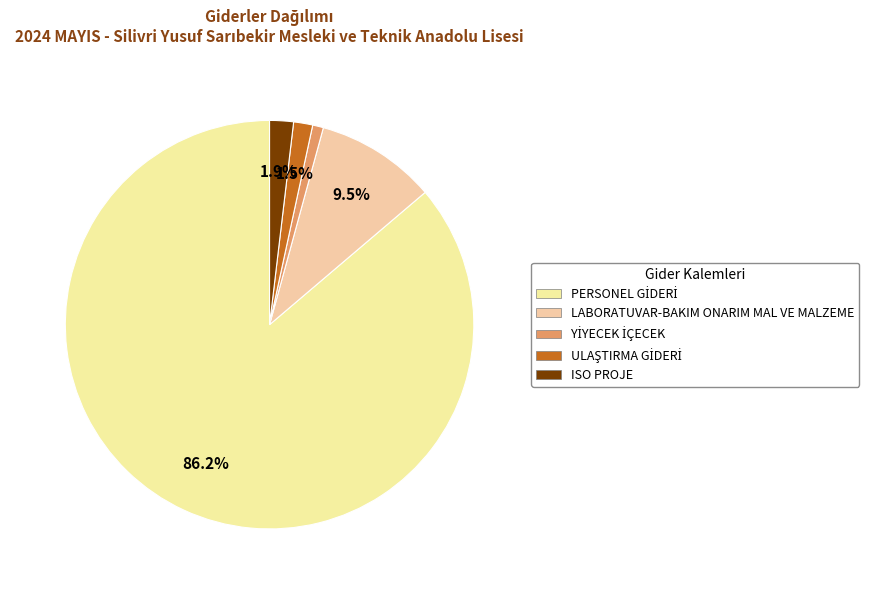

Count the number of slices in the pie.

5